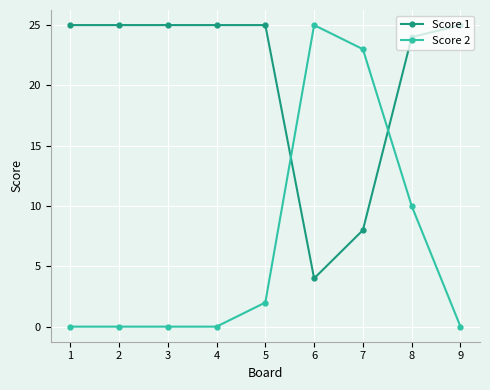

The value of Score 1 at 3 is 7. True or false?

False